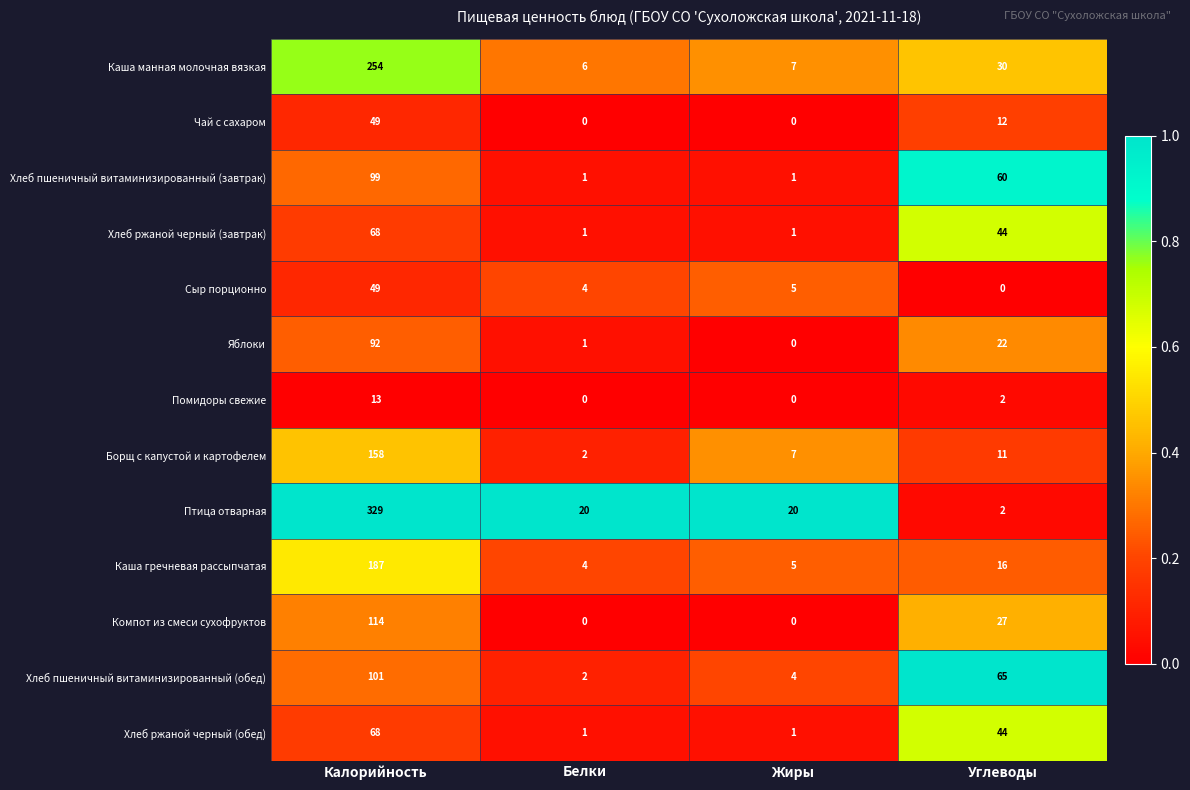

What is the average value of the Каша гречневая рассыпчатая series?

53